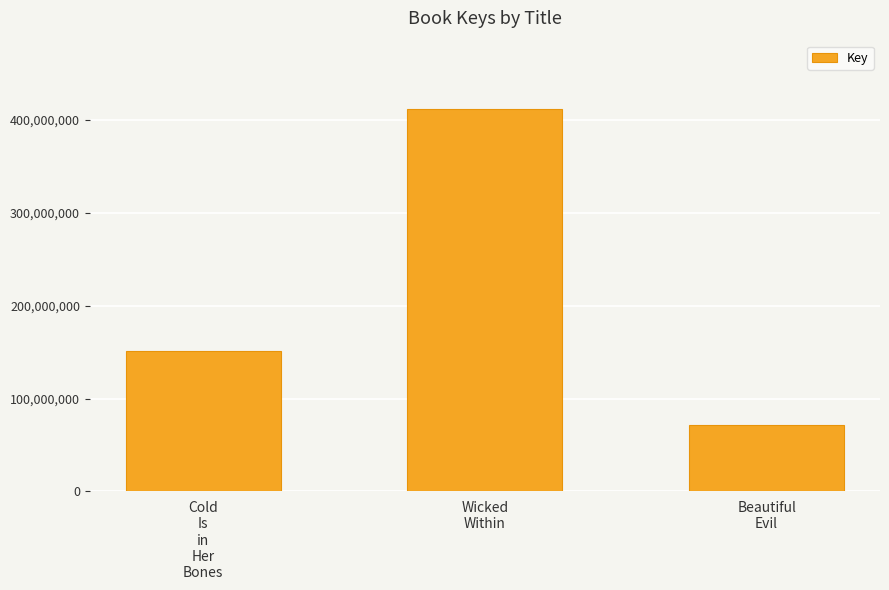

At which category does the chart reach its minimum across all series?

Beautiful
Evil